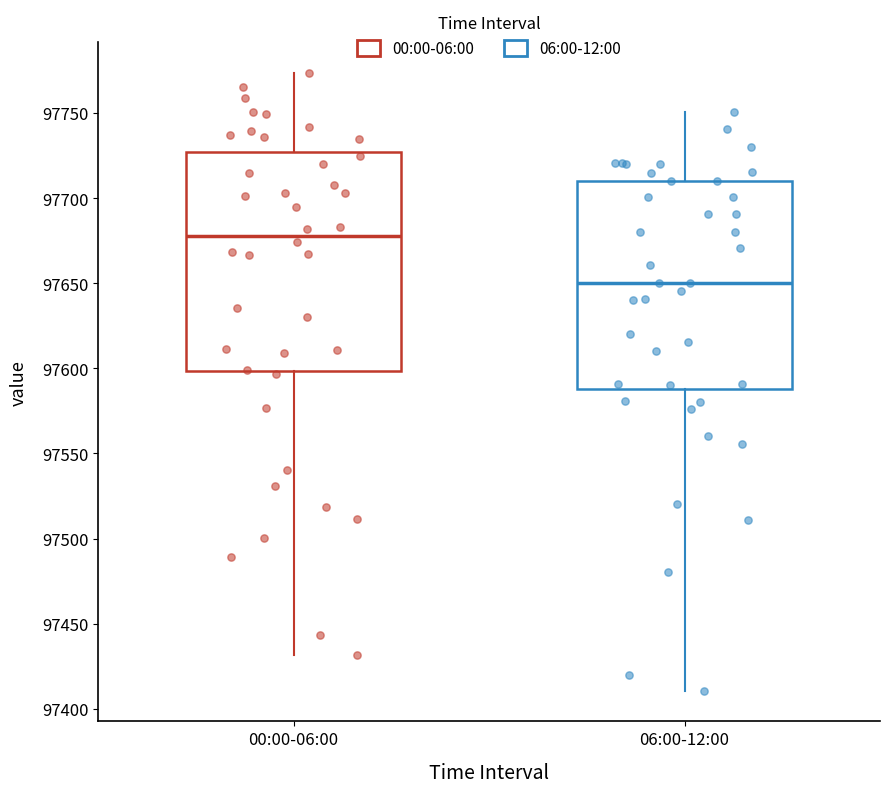

Reading left to right, transcribe this box plot: for each box, give where its median line is, the range the box spans, and where its two whiskers end, as read against the y-axis. The values are not printed on the chart, so give them approximately, as read against the axis.

00:00-06:00: median 97680, box 97600 to 97725, whiskers 97430 to 97775
06:00-12:00: median 97650, box 97590 to 97710, whiskers 97410 to 97750